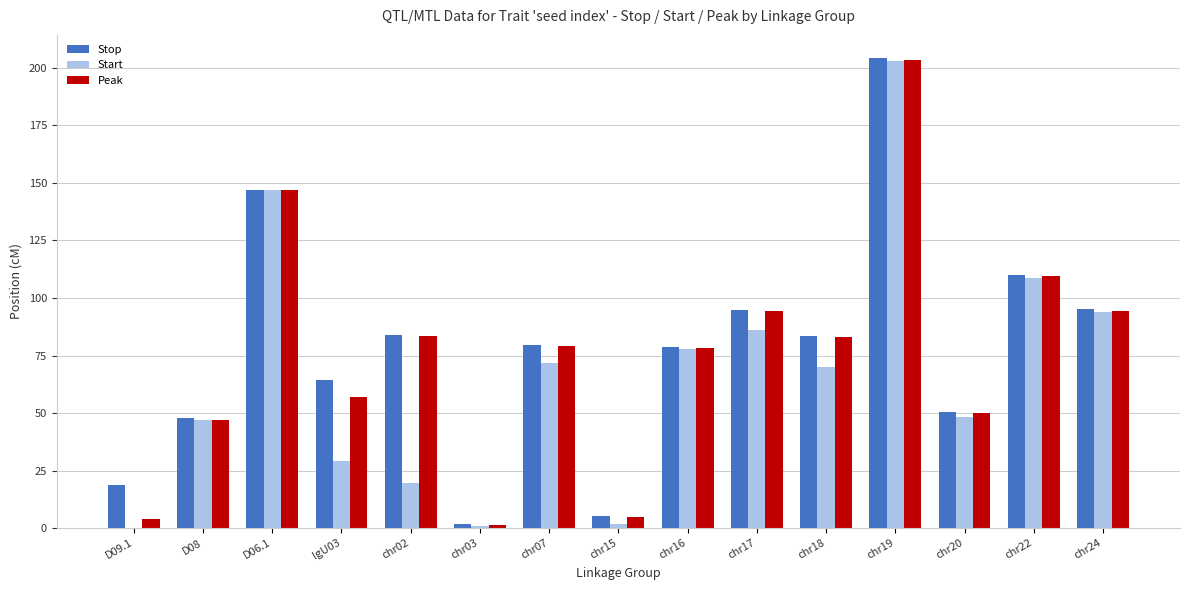

What are all the series names shown in the legend?

Stop, Start, Peak